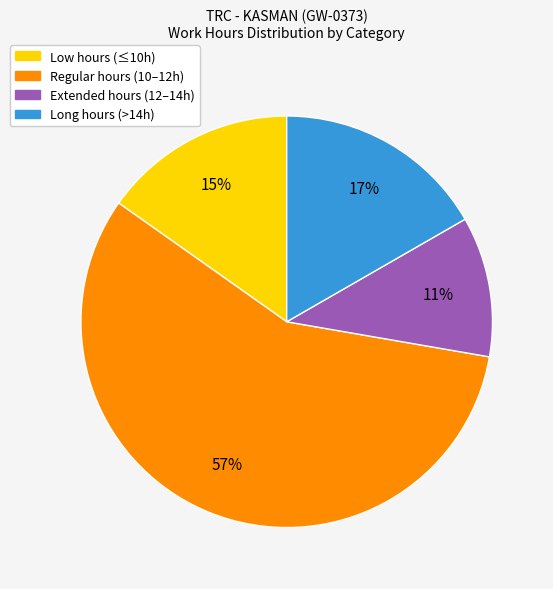

Is there any slice that represents more than half of the pie?

Yes